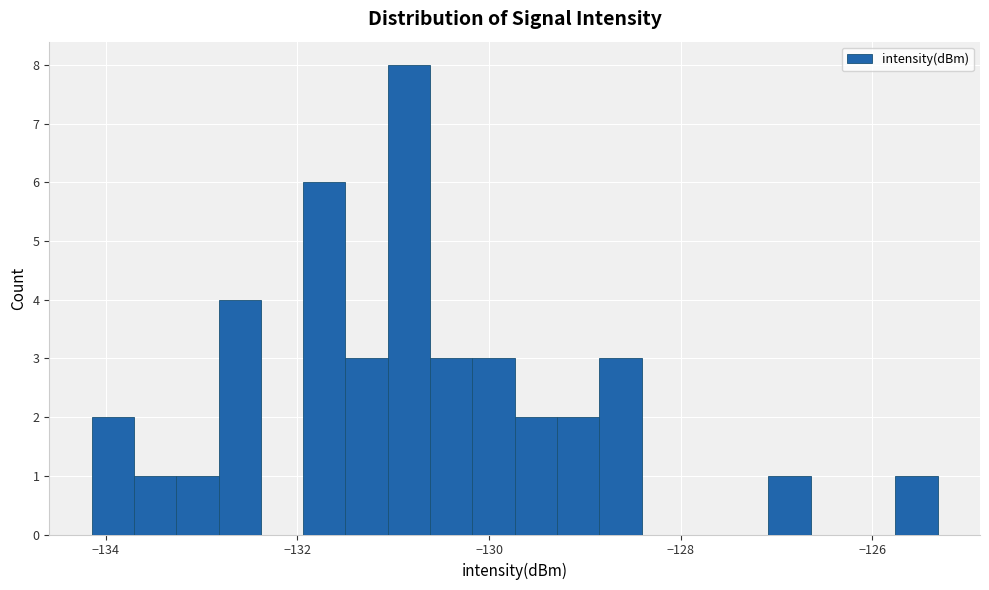

Around what value on the x-axis is the tallest bar? Give the approximate position of its centre, as read against the axis.

-130.8